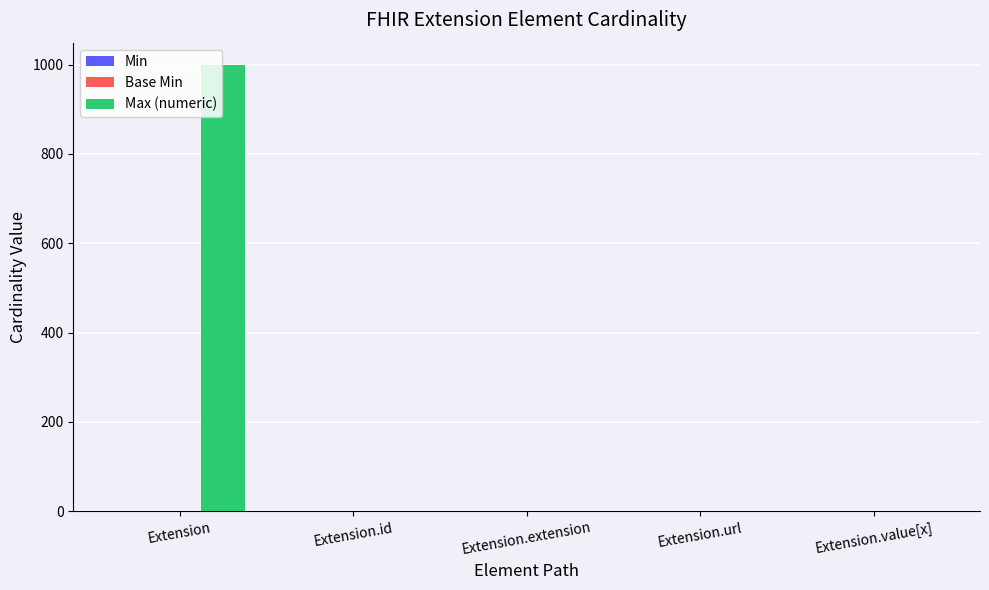

What is the sum of the Max (numeric) values at Extension.value[x] and Extension.id?

2